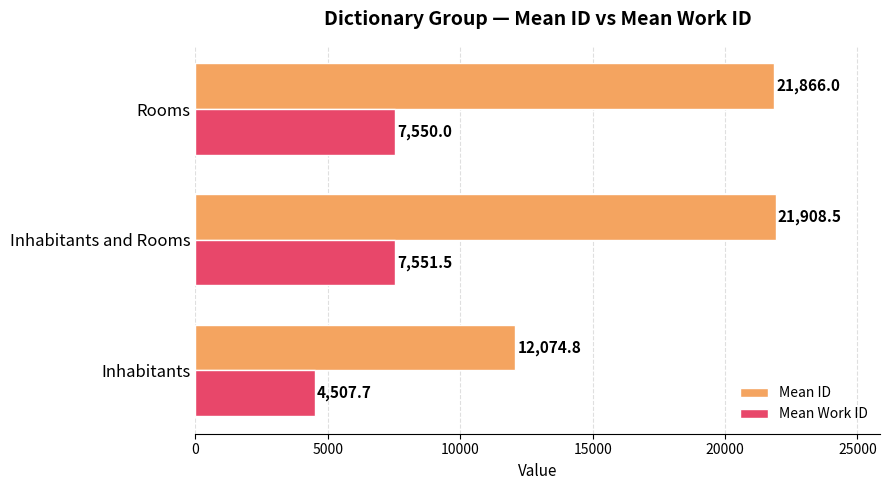

What is the minimum value shown in the chart?

4507.7